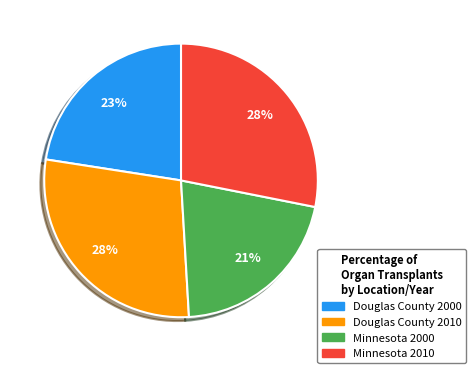

To the nearest percent, what is the difference between the largest and smallest slice percentages?

7%